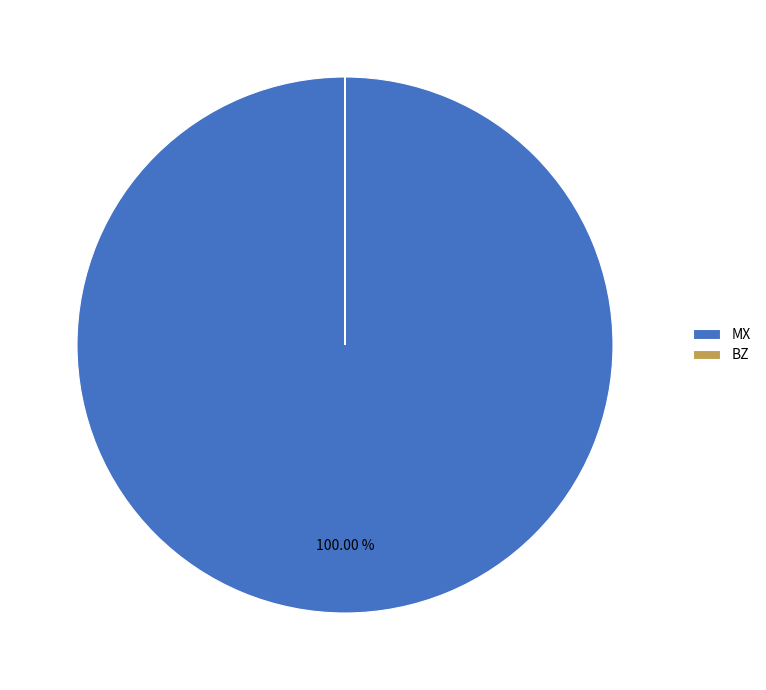

What is the largest slice in the pie chart?

MX